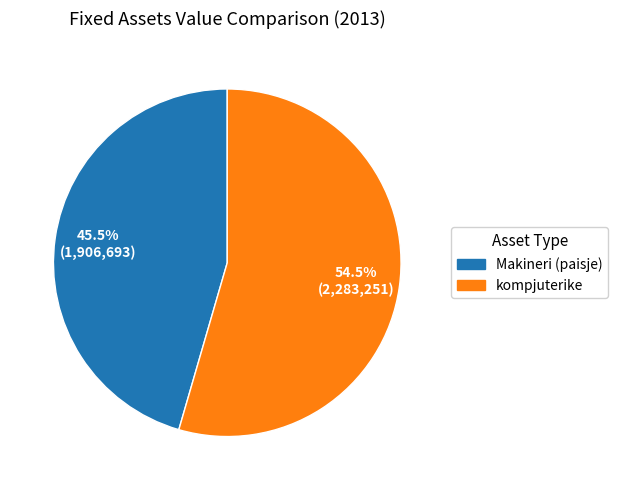

What is the smallest slice in the pie chart?

Makineri (paisje)